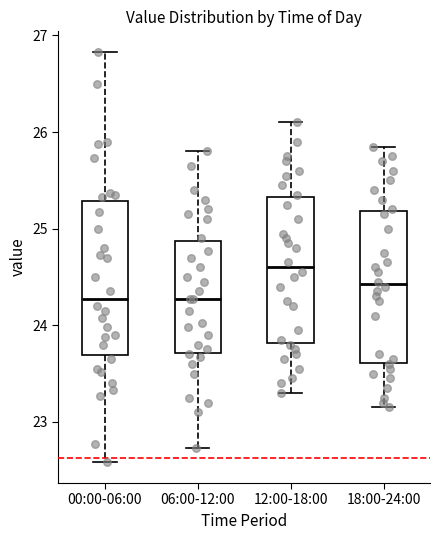

Reading left to right, transcribe this box plot: for each box, give where its median line is, the range the box spans, and where its two whiskers end, as read against the y-axis. The values are not printed on the chart, so give them approximately, as read against the axis.

00:00-06:00: median 24.3, box 23.7 to 25.3, whiskers 22.6 to 26.8
06:00-12:00: median 24.3, box 23.7 to 24.9, whiskers 22.7 to 25.8
12:00-18:00: median 24.6, box 23.8 to 25.3, whiskers 23.3 to 26.1
18:00-24:00: median 24.4, box 23.6 to 25.2, whiskers 23.2 to 25.9